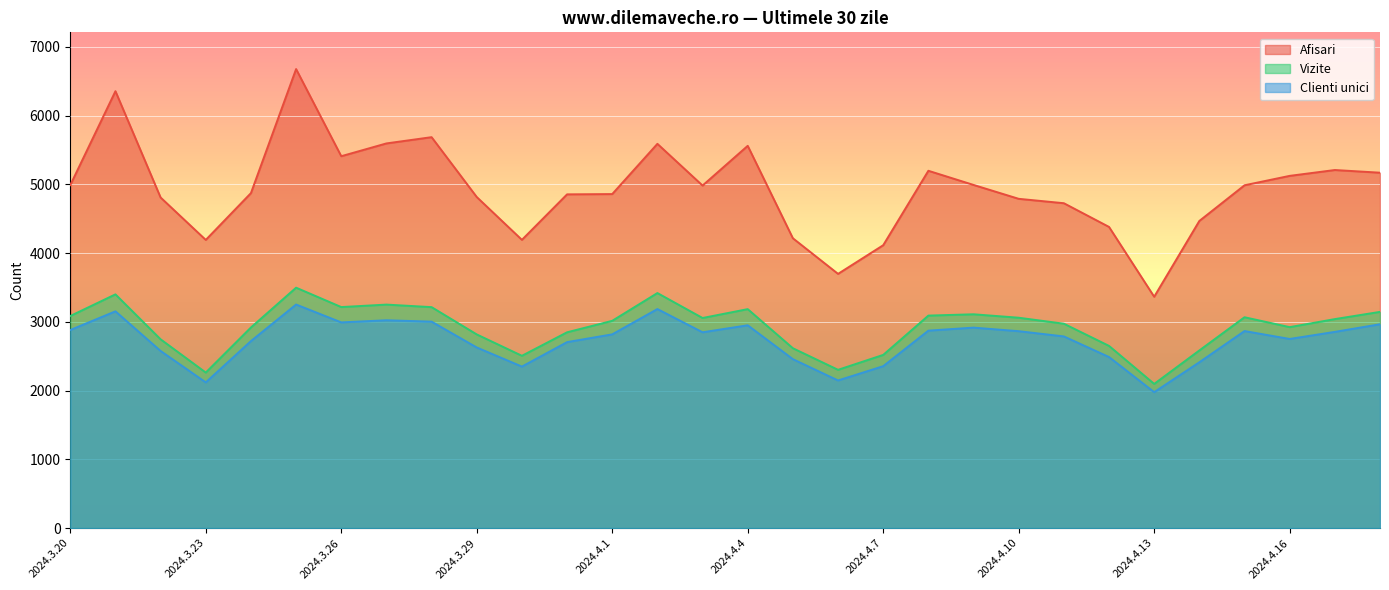

Which series has the widest spread of values?

Afisari